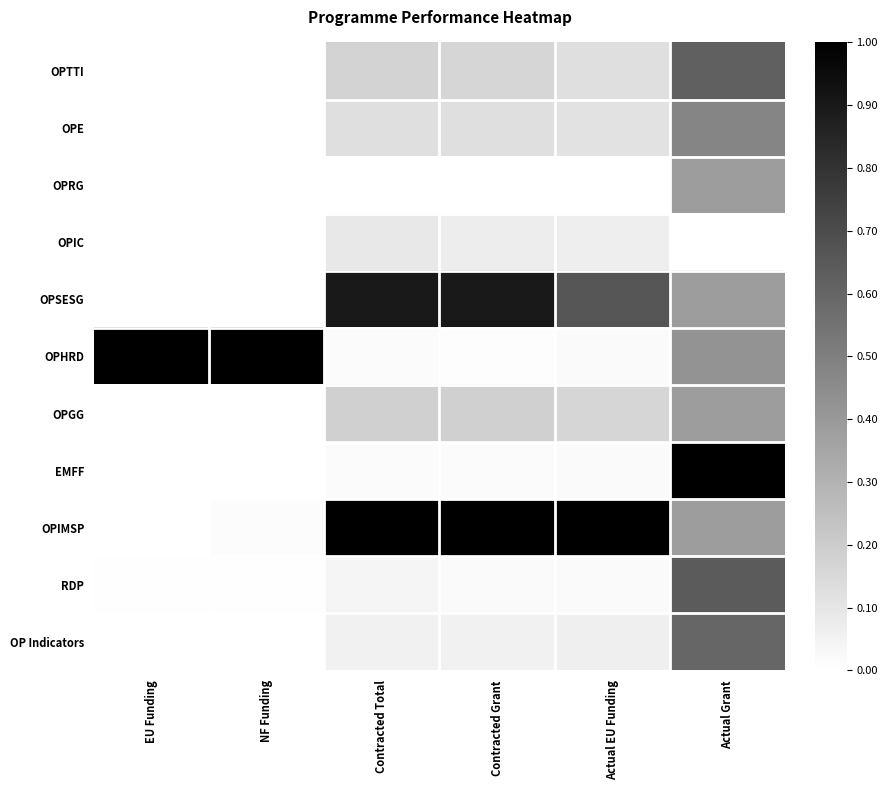

How many data points does each series have?

6